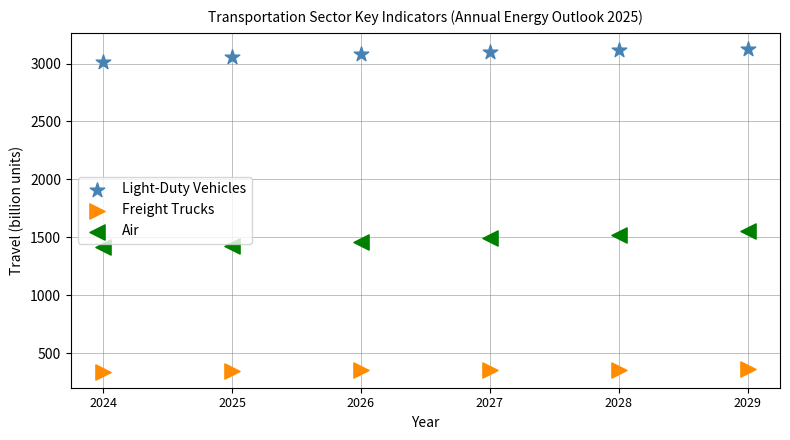

Across all data points, what is the range of Y values (max minus min)?

2785.2